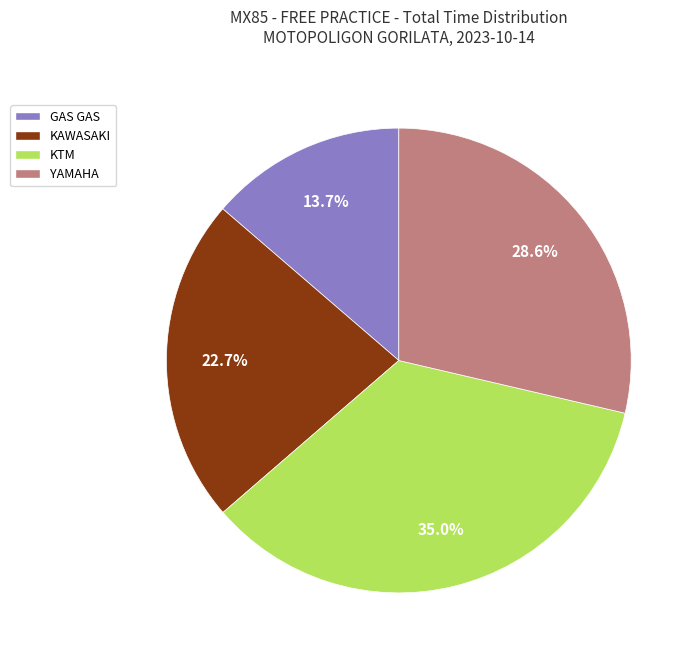

How many slices are in this pie chart?

4